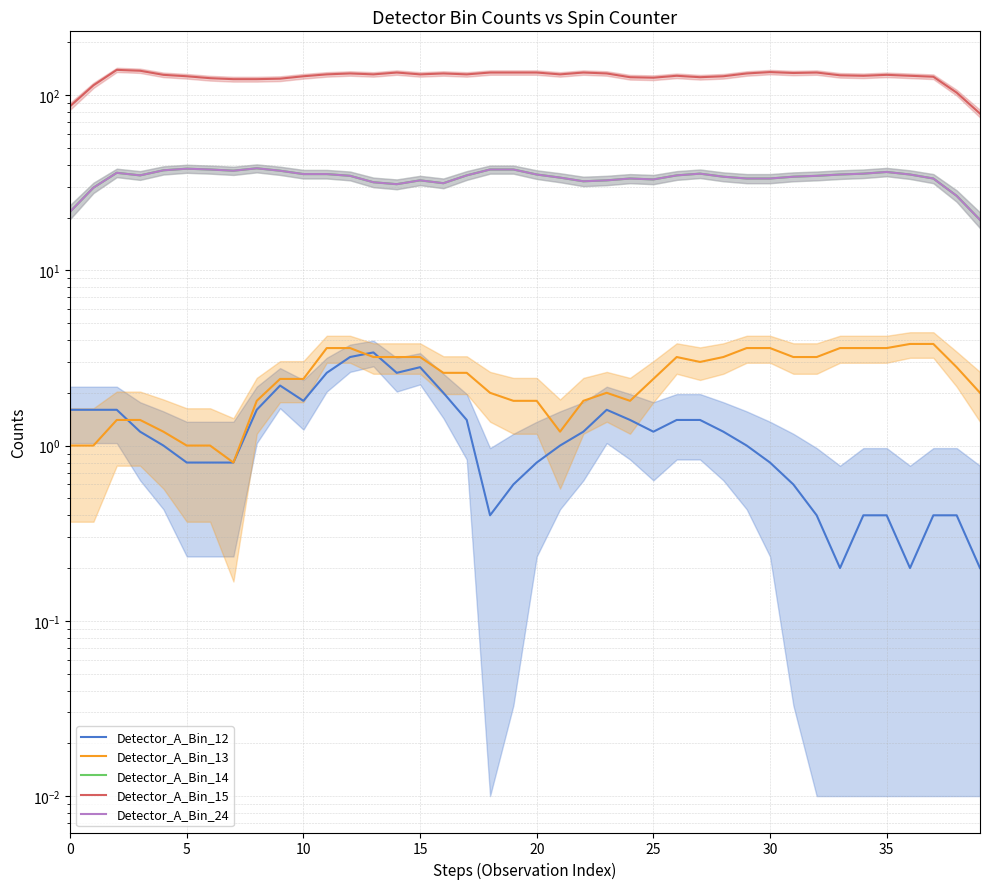

What is the average value of the Detector_A_Bin_12 series?

1.3